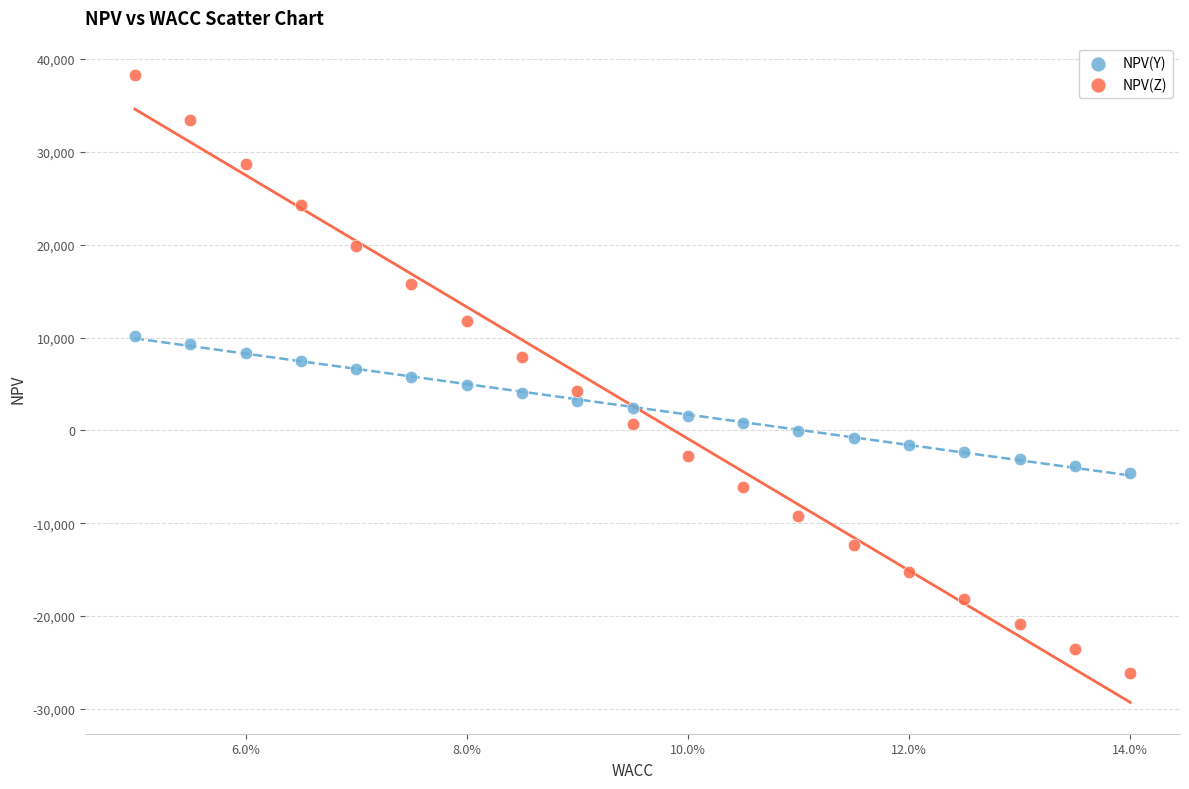

Which series has the largest Y range (max minus min)?

NPV(Z)